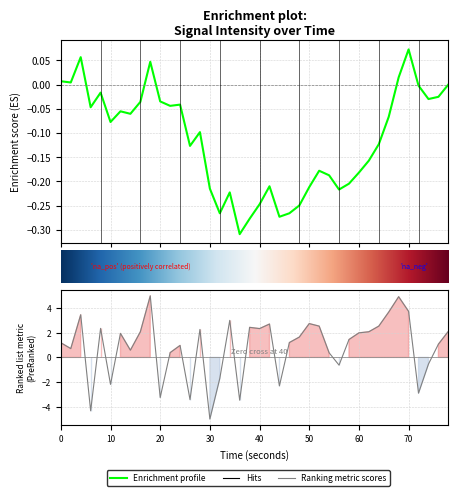

The chart shows a value of -7.7 at 30. True or false?

False